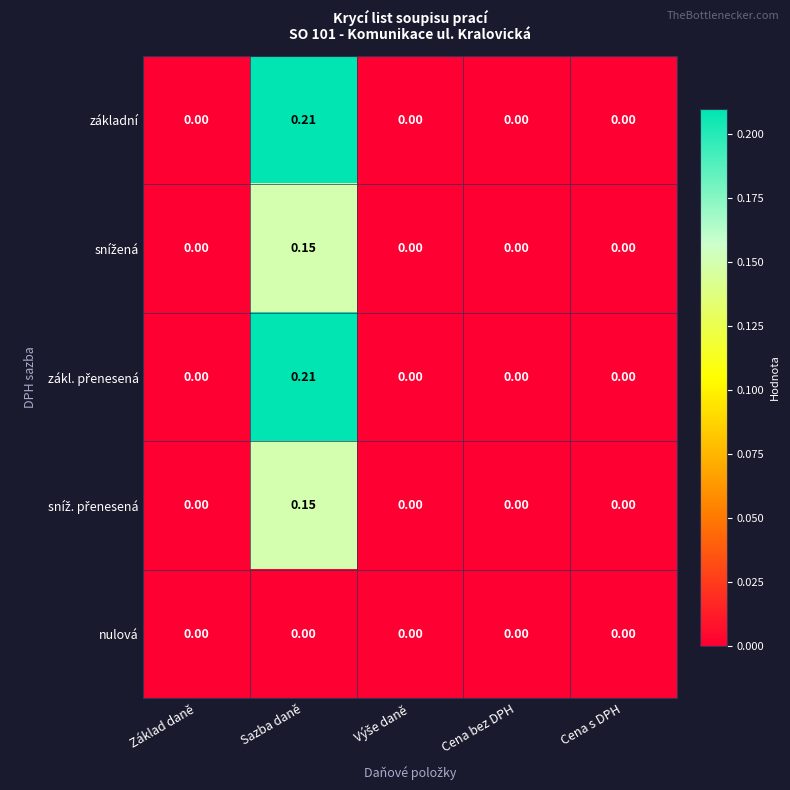

How many data points does each series have?

5